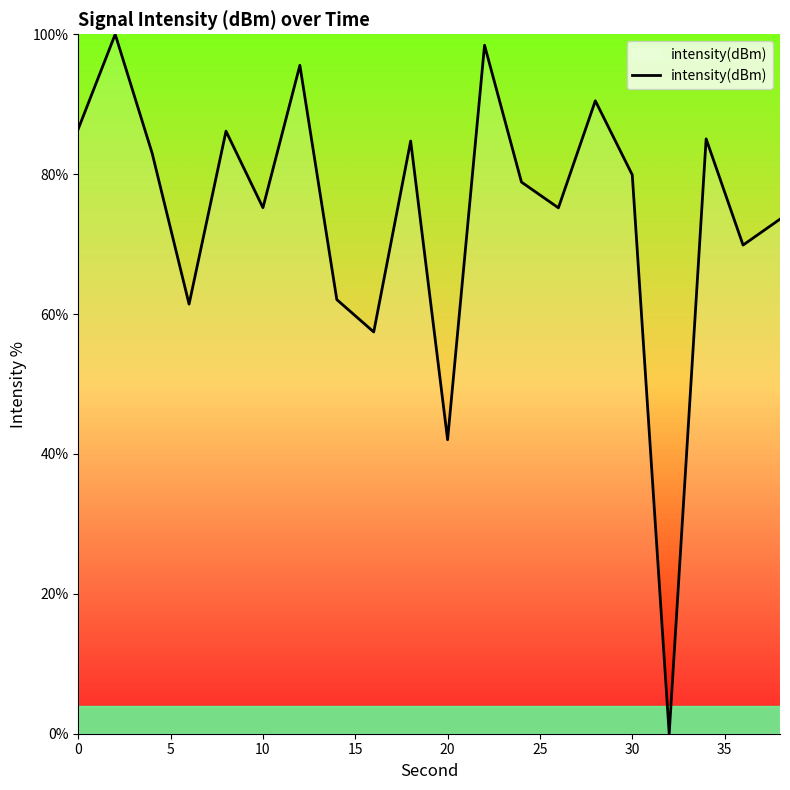

What is the difference between the maximum and minimum values?

100.0